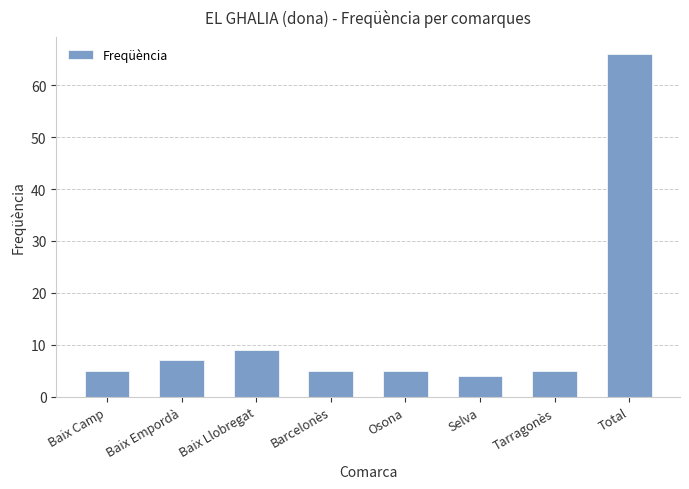

Where is the data nearest to the value 35?

Baix Llobregat